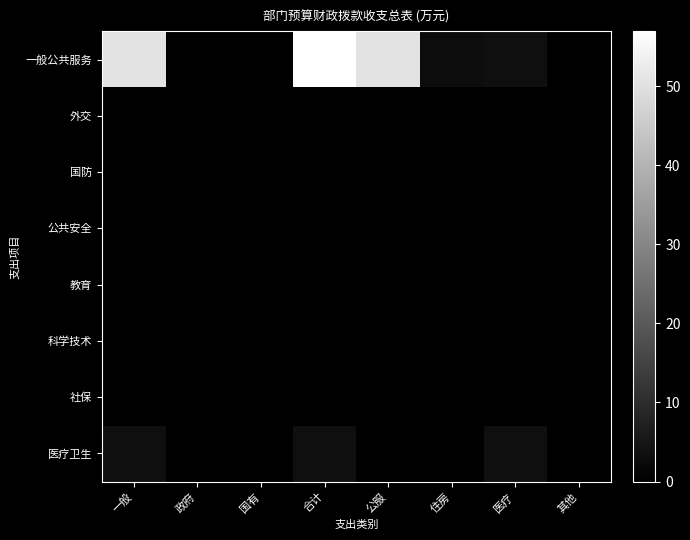

At how many categories does at least one series exceed 26?

3